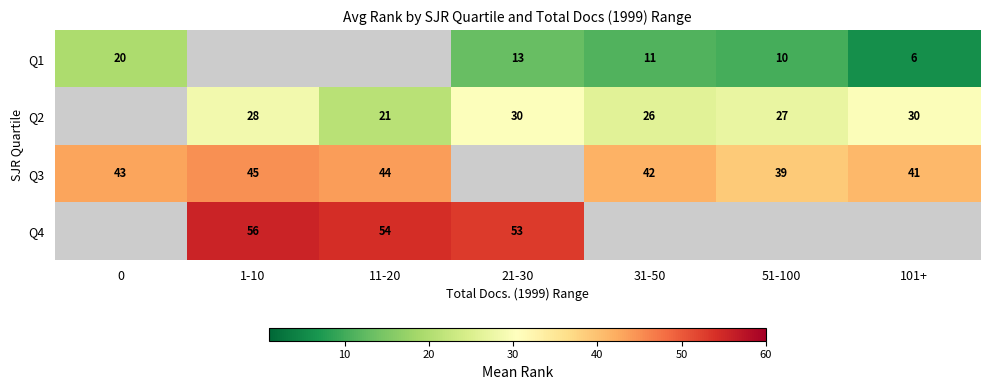

Which label corresponds to the smallest value in the chart?

101+